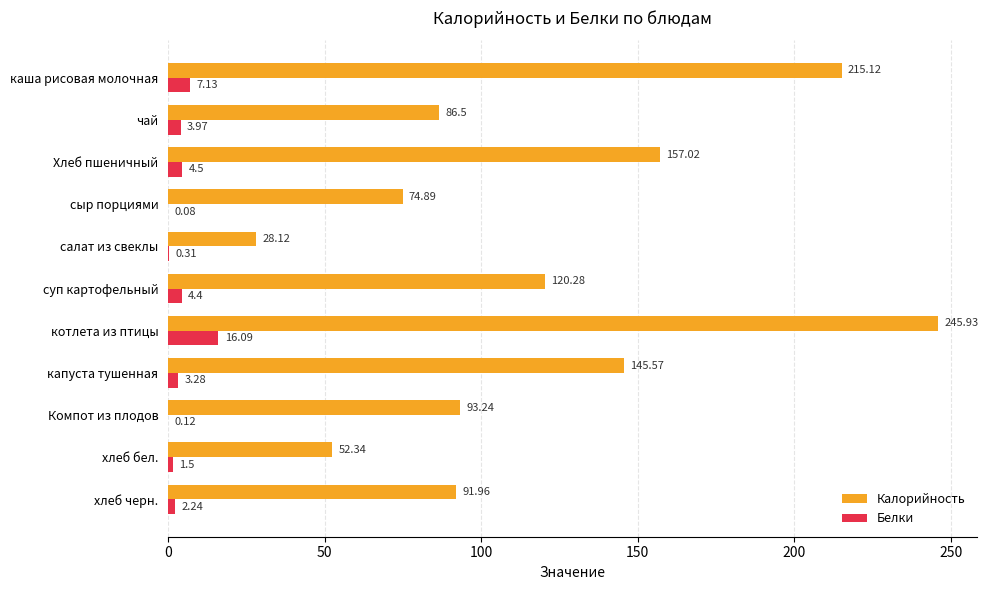

What is the sum of all Белки values?

43.6